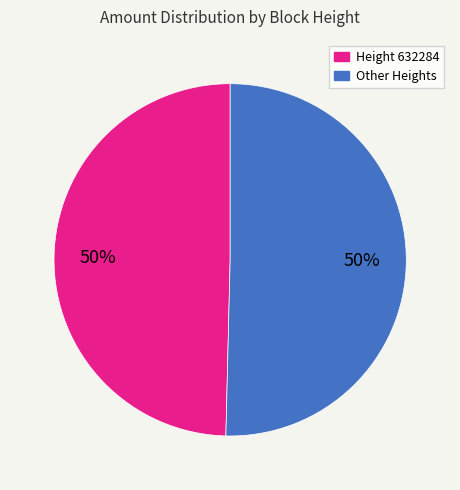

To the nearest percent, what is the average slice percentage?

50%